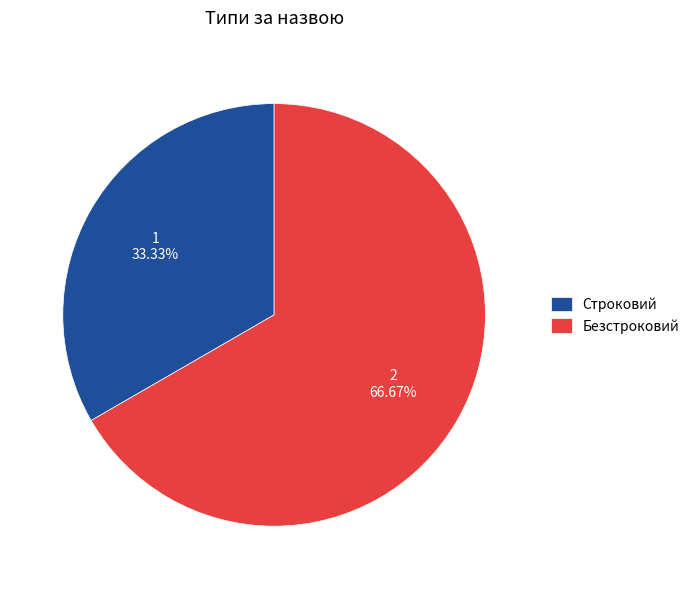

To the nearest percent, what is the difference between the largest and smallest slice percentages?

33%